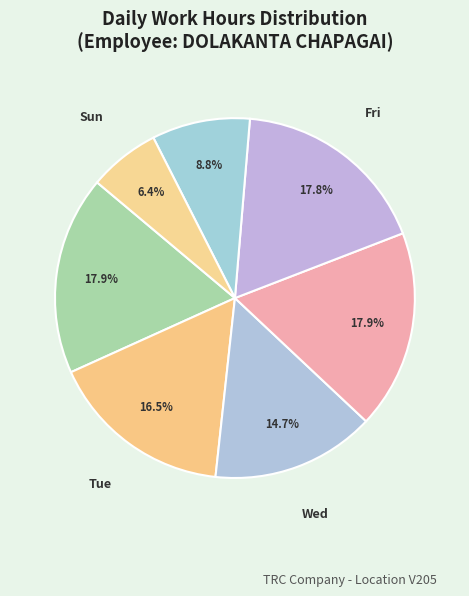

Approximately how many times larger is the value at Mon compared to Fri?

1.0